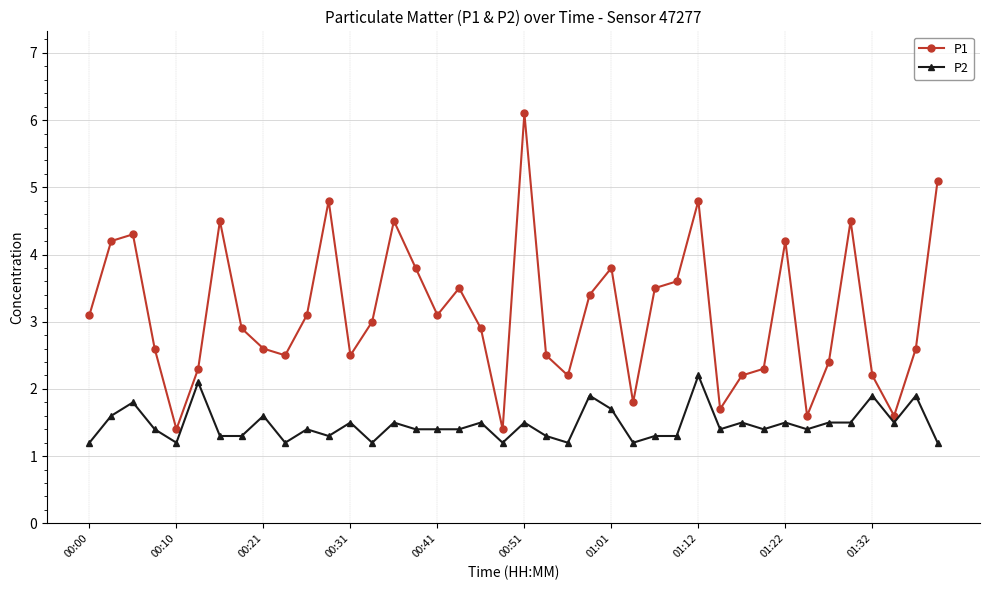

What are all the series names shown in the legend?

P1, P2